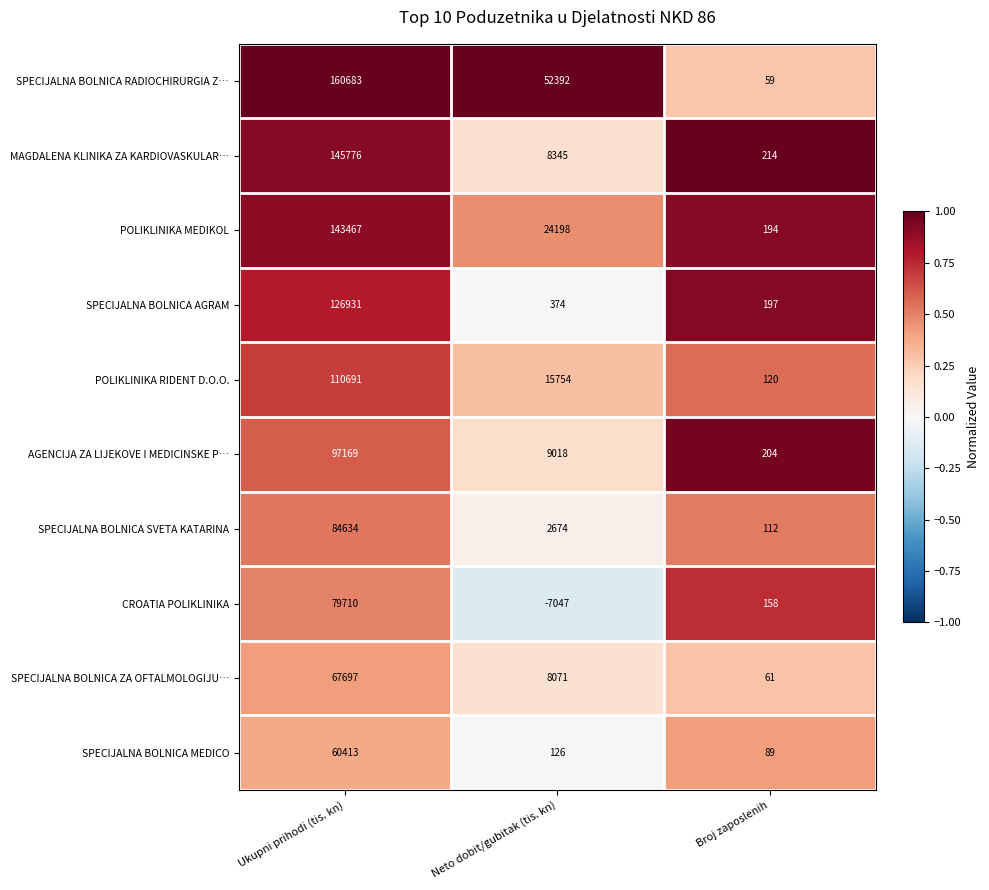

At which label does AGENCIJA ZA LIJEKOVE I MEDICINSKE P… first exceed 9018?

Ukupni prihodi (tis. kn)